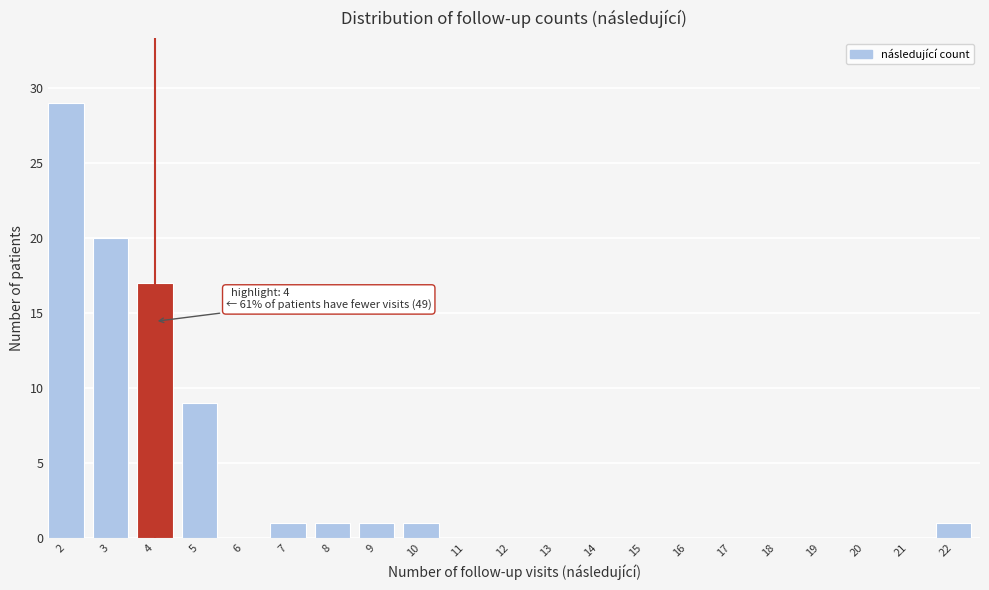

Reading right to left, transcribe all the data shown in this chart.

22=1	21=0	20=0	19=0	18=0	17=0	16=0	15=0	14=0	13=0	12=0	11=0	10=1	9=1	8=1	7=1	6=0	5=9	4=17	3=20	2=29